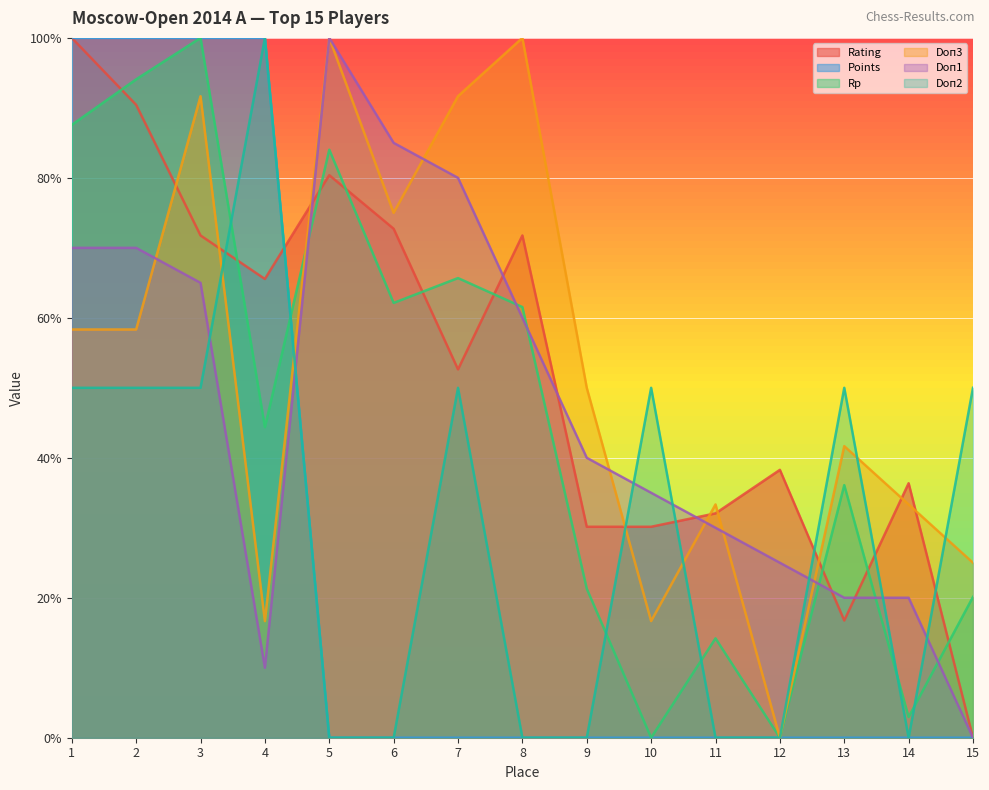

How many times do Doп3 and Rp cross each other?

1